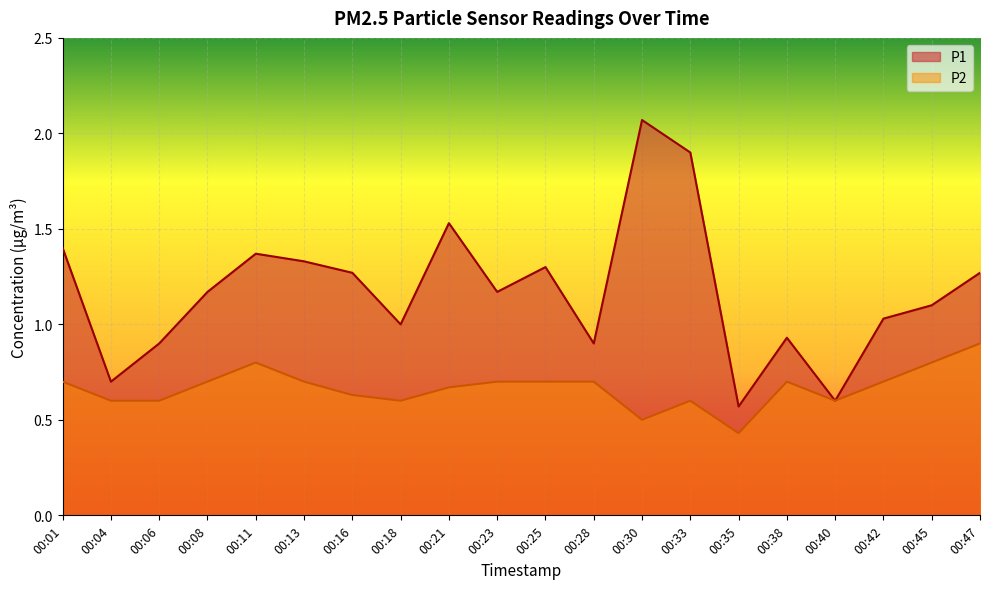

What is the minimum value shown in the chart?

0.4